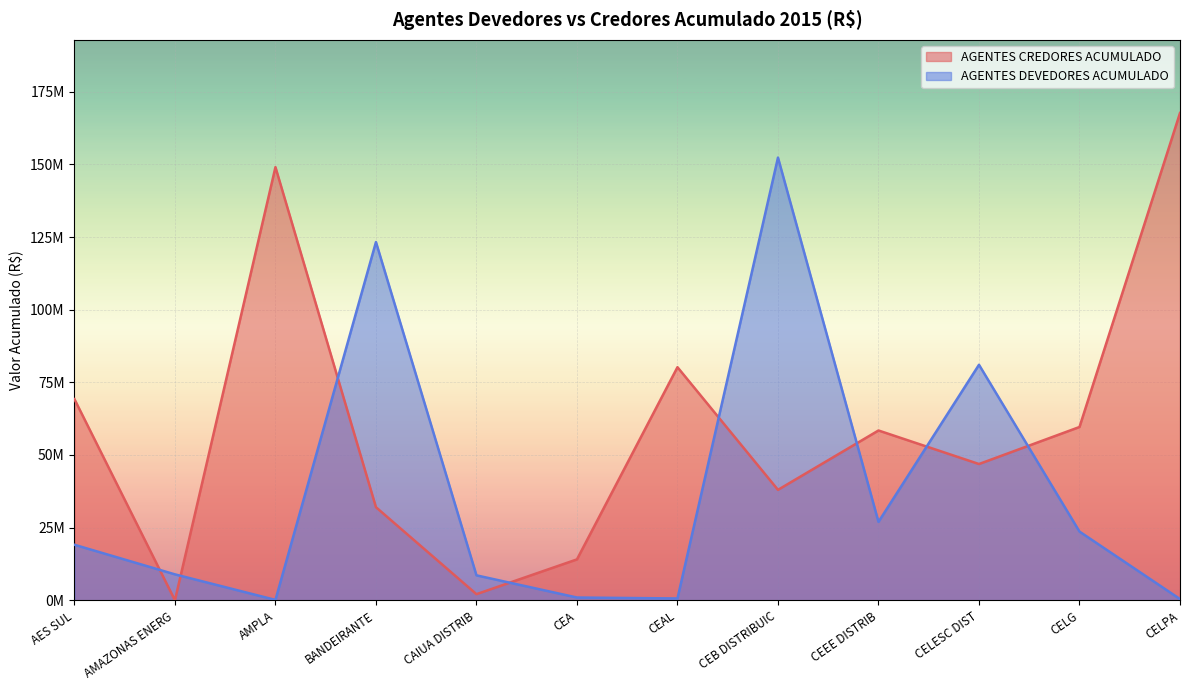

List the series in order of their peak value, lowest first.

AGENTES DEVEDORES ACUMULADO, AGENTES CREDORES ACUMULADO